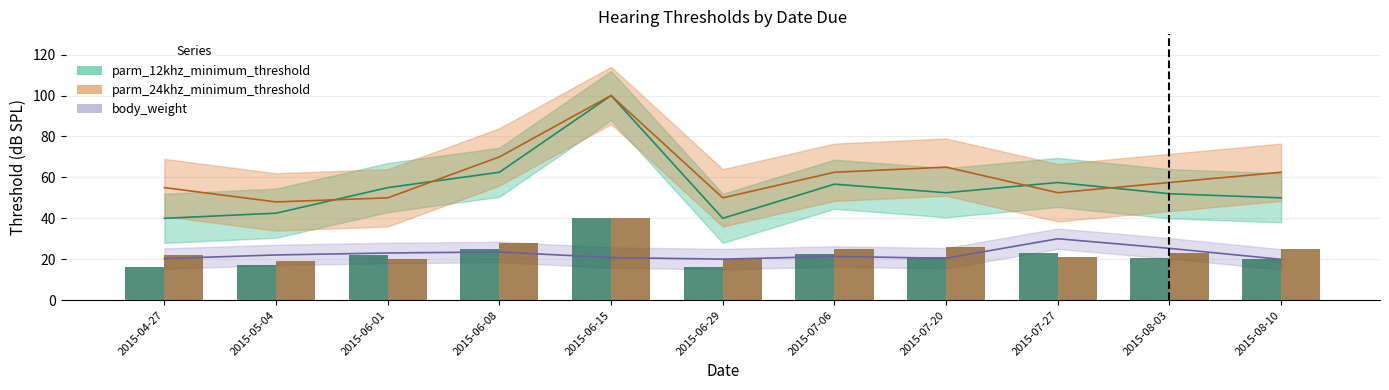

What is the difference between the maximum and minimum values in the body_weight series?

10.1